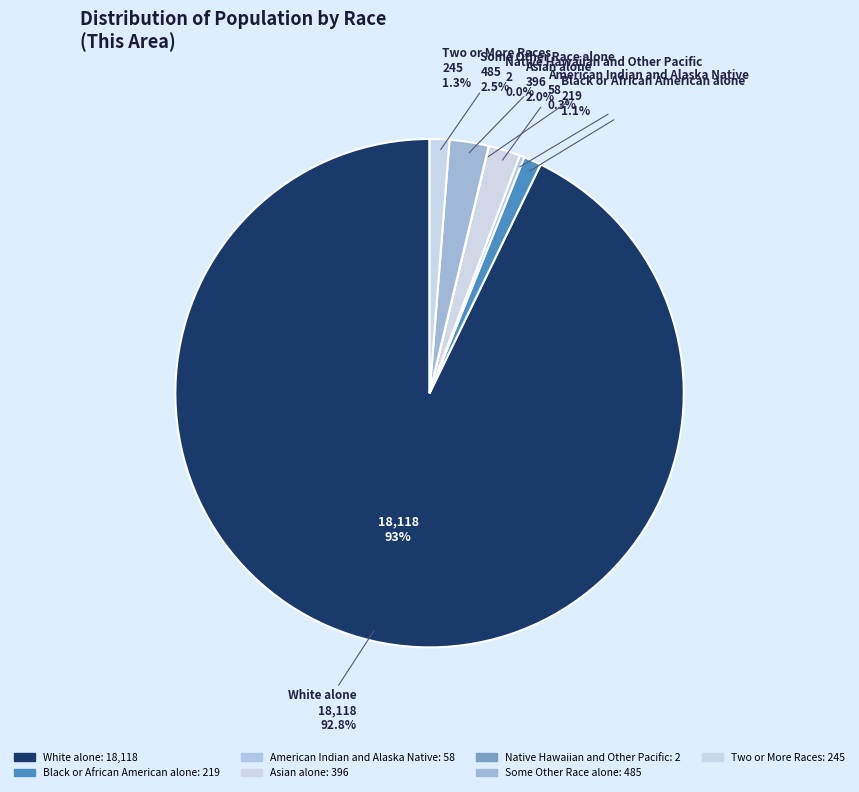

Which slice is the smallest?

Native Hawaiian and Other Pacific